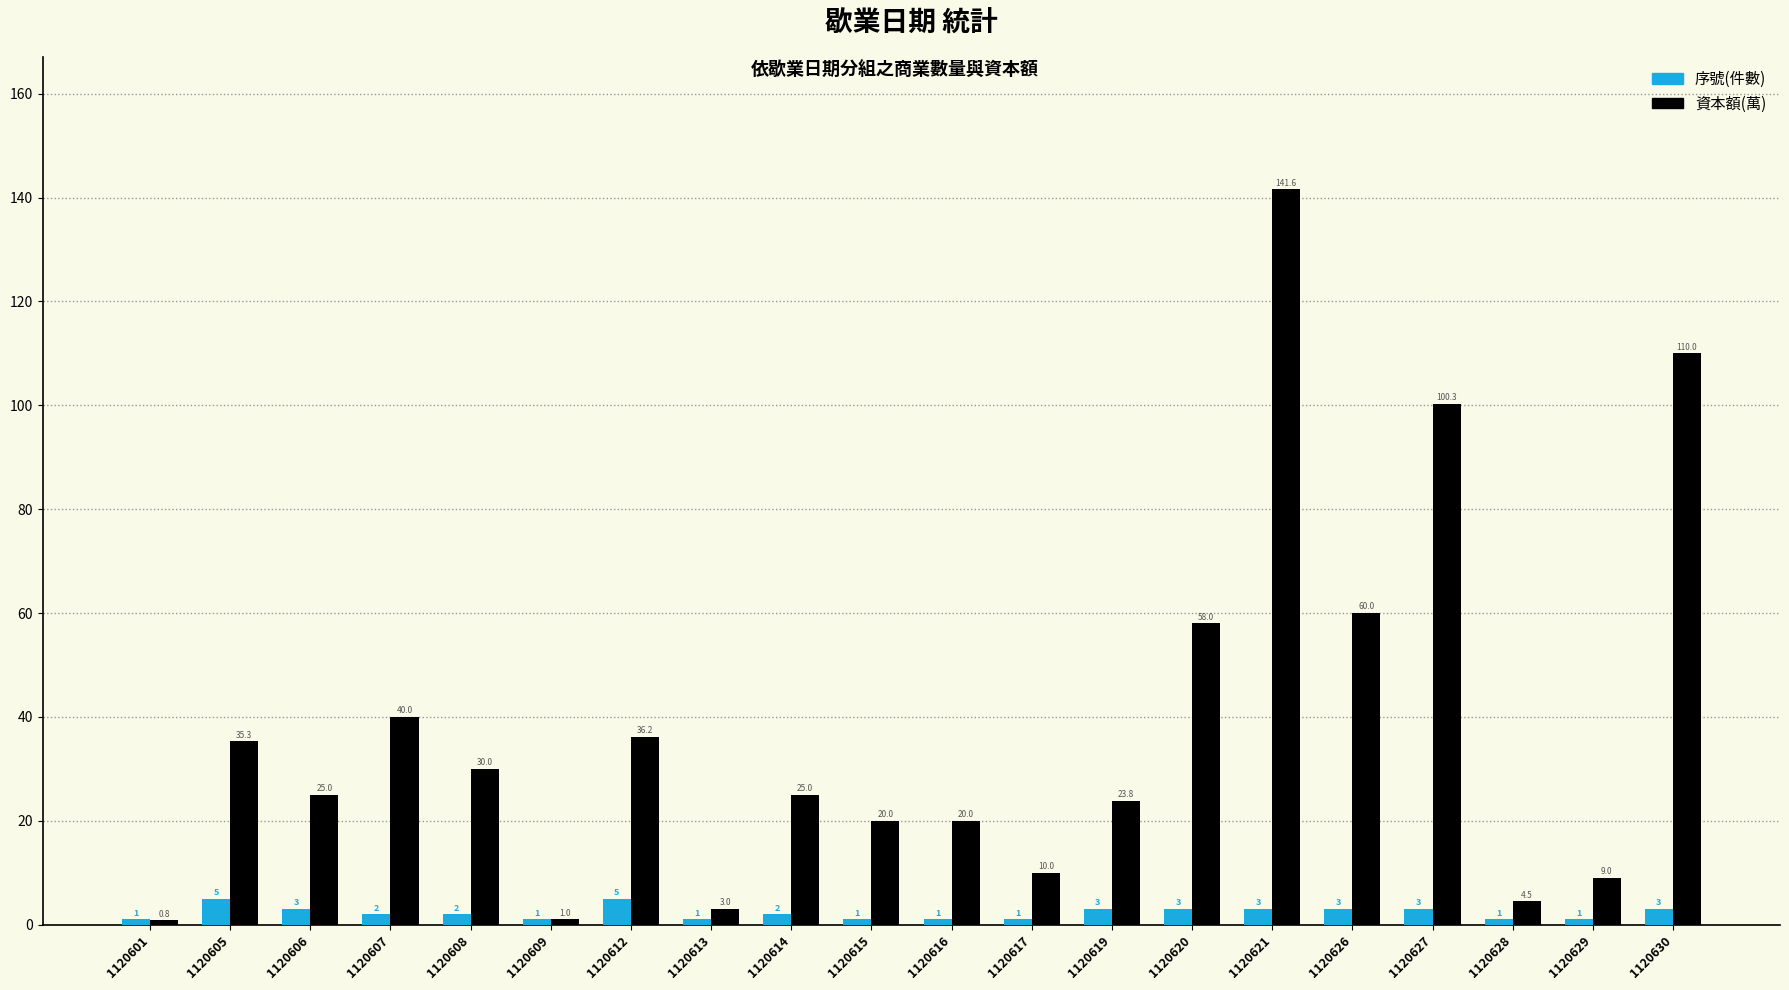

Reading left to right, transcribe all the data shown in this chart.

序號(件數): 1.0	5.0	3.0	2.0	2.0	1.0	5.0	1.0	2.0	1.0	1.0	1.0	3.0	3.0	3.0	3.0	3.0	1.0	1.0	3.0
資本額(萬): 0.8	35.3	25.0	40.0	30.0	1.0	36.2	3.0	25.0	20.0	20.0	10.0	23.8	58.0	141.6	60.0	100.3	4.5	9.0	110.0